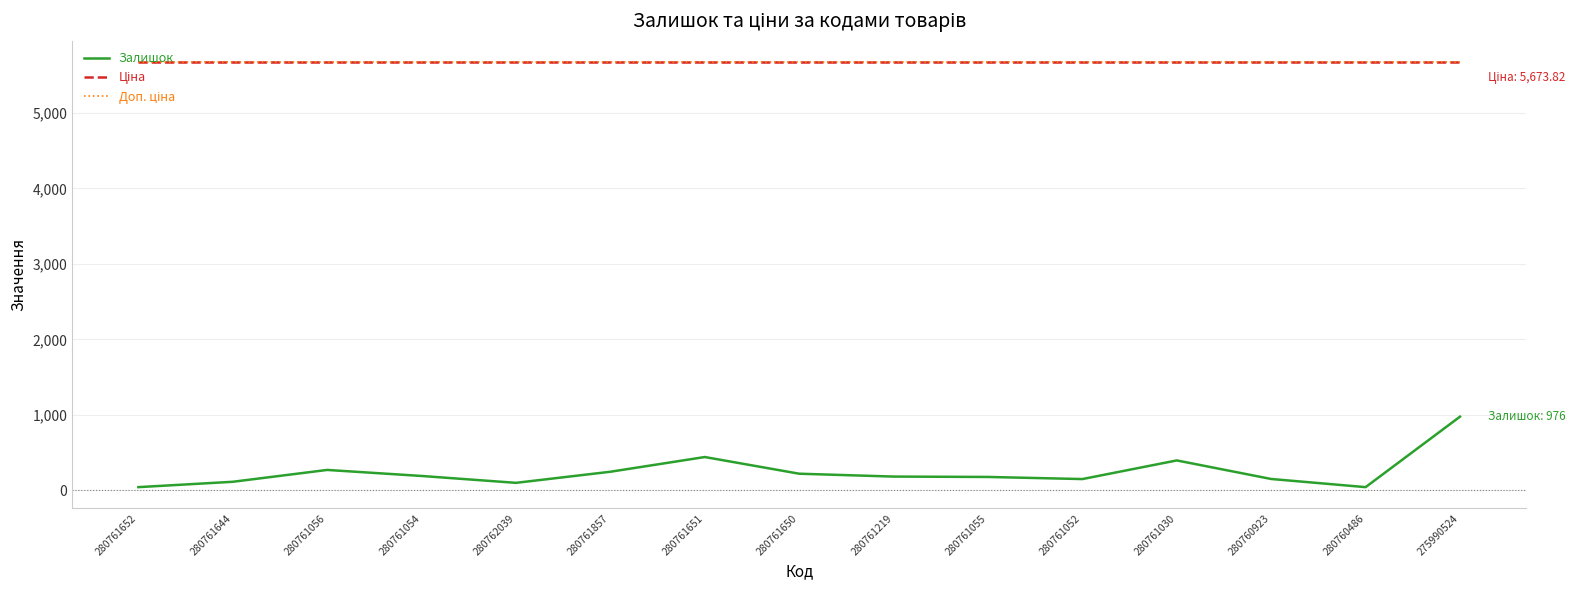

Is this an area chart (filled region under the line)?

No